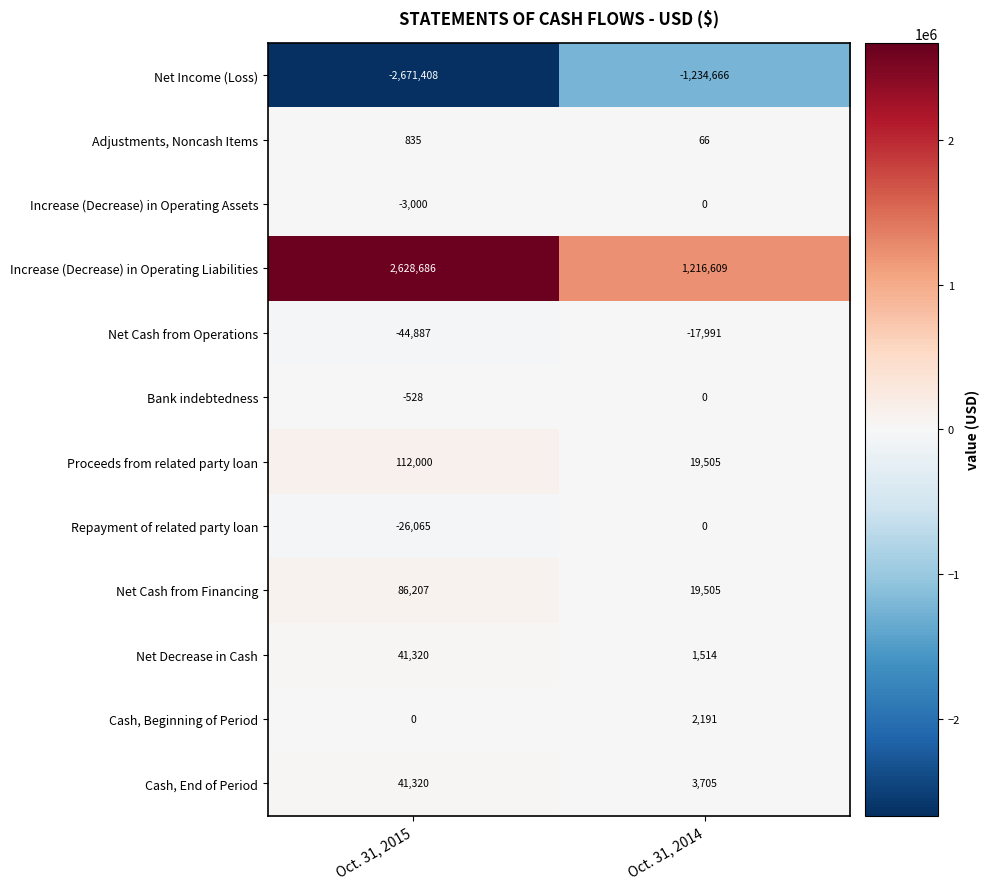

What is the average value of the Net Cash from Operations series?

-31439